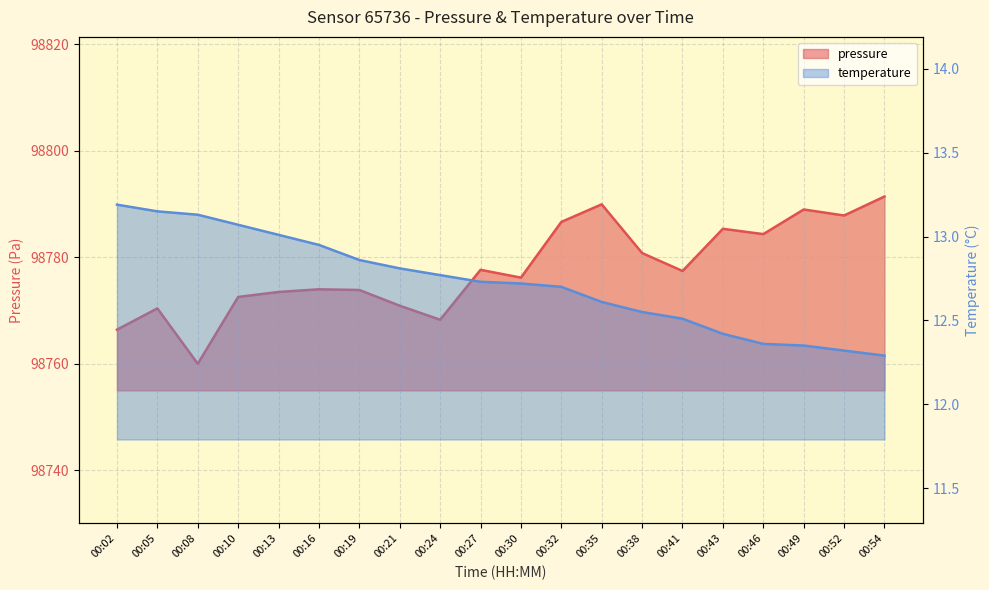

What is the difference between the second highest and second lowest values in the pressure series?

23.6